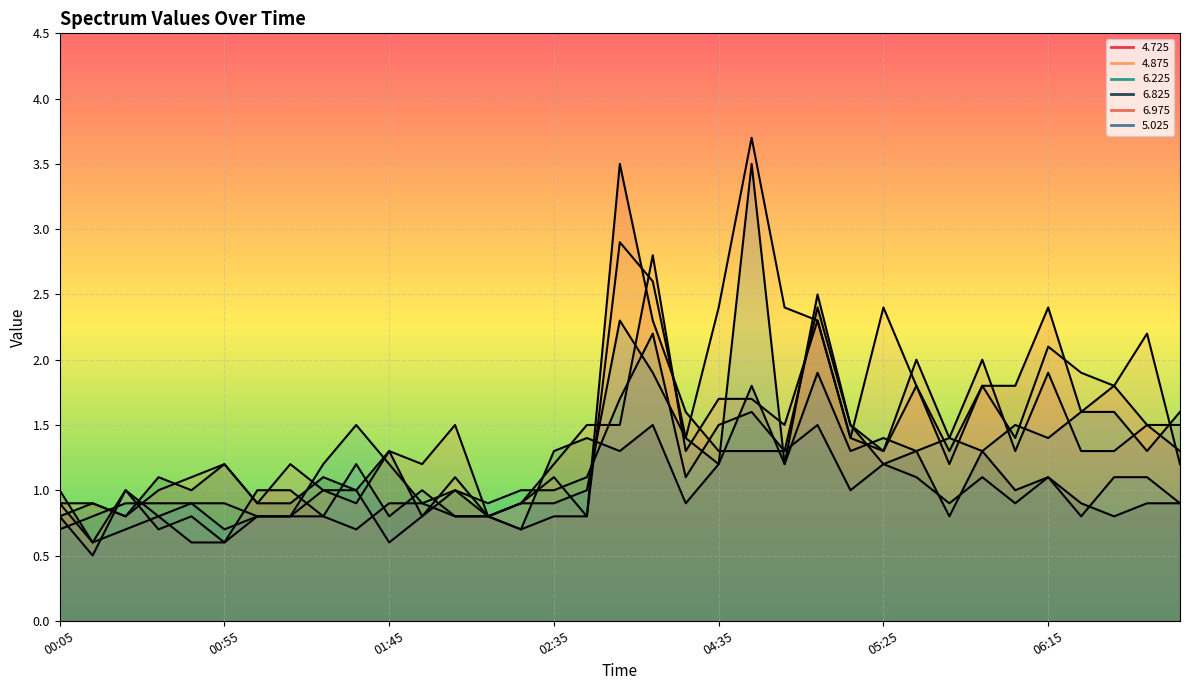

Where is 6.225 nearest to the value 1?

02:05